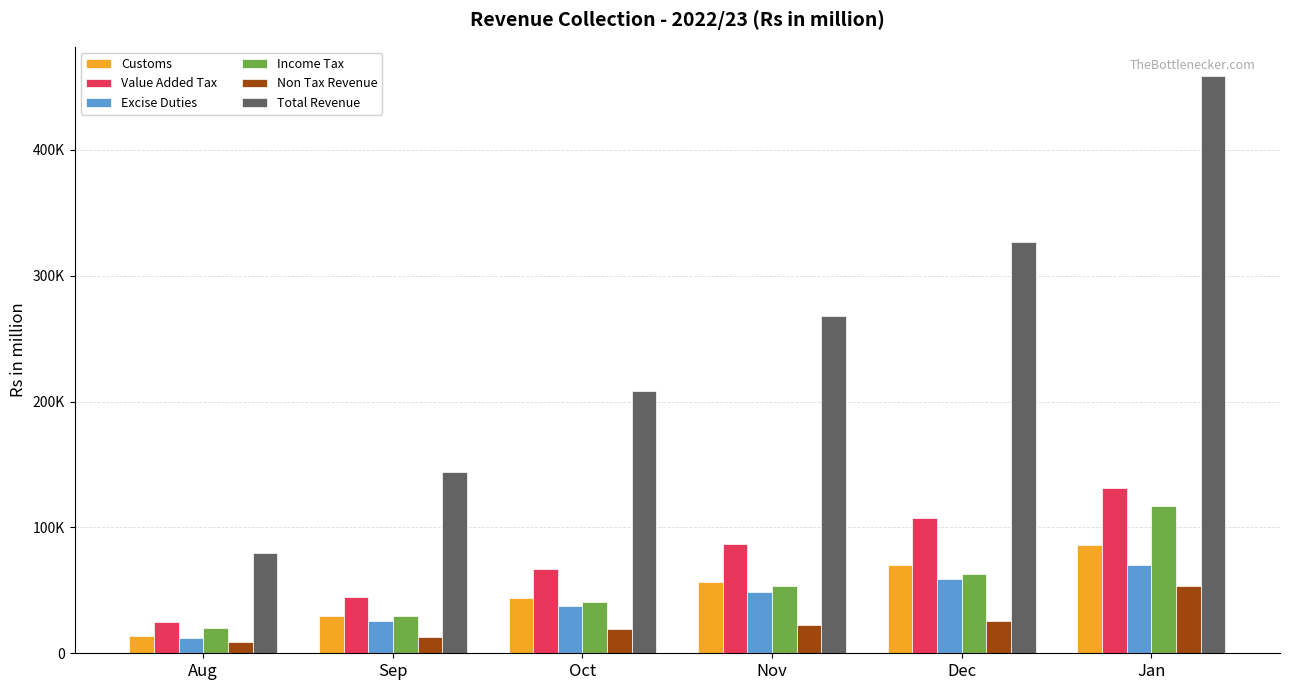

What are all the series names shown in the legend?

Customs, Value Added Tax, Excise Duties, Income Tax, Non Tax Revenue, Total Revenue